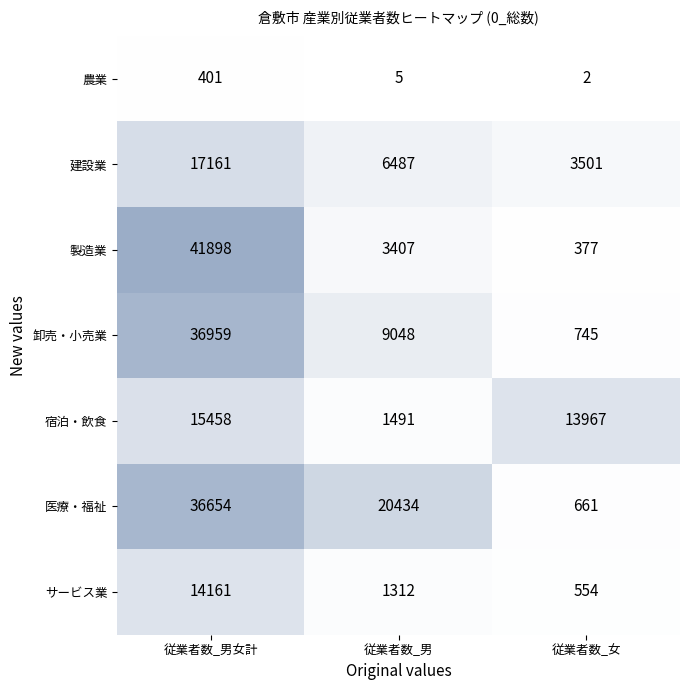

What is the difference between the maximum and minimum values in the 医療・福祉 series?

35993